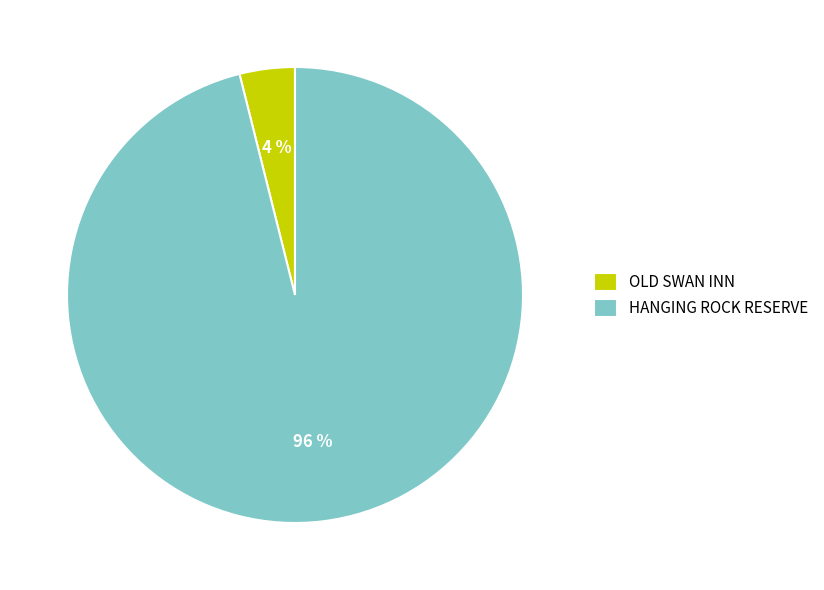

To the nearest percent, what percentage of the pie is OLD SWAN INN?

4%